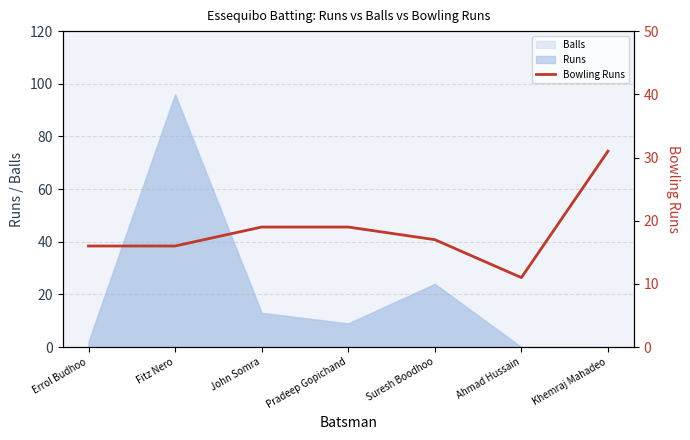

What is the change in value from Pradeep Gopichand to Suresh Boodhoo?

-2